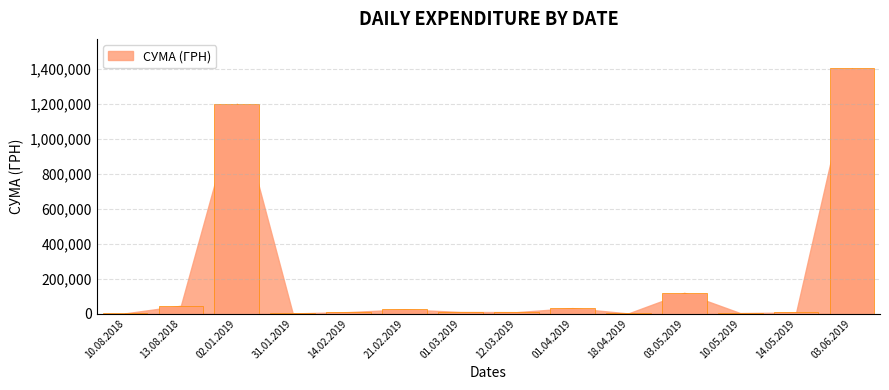

Read the value at 01.03.2019.

9350.4